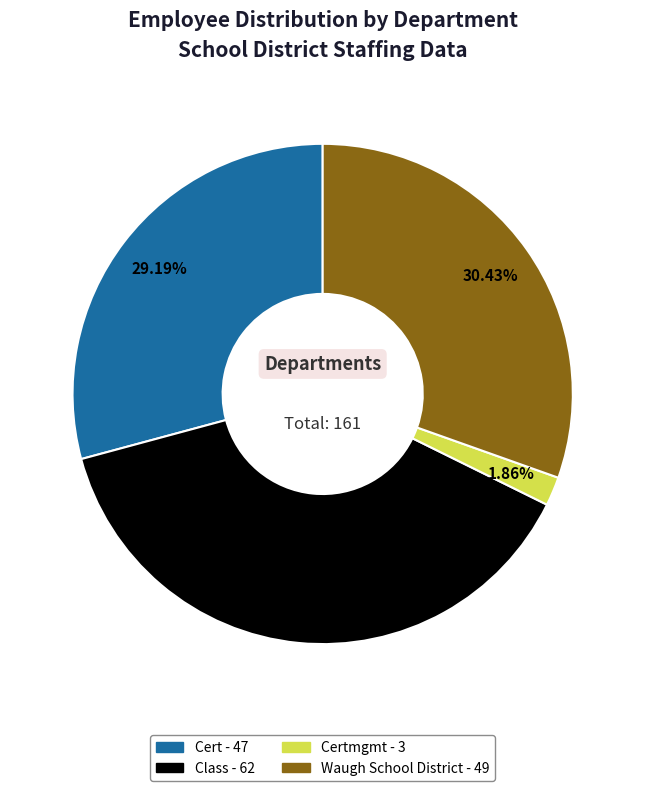

How many segments does this pie chart have?

4